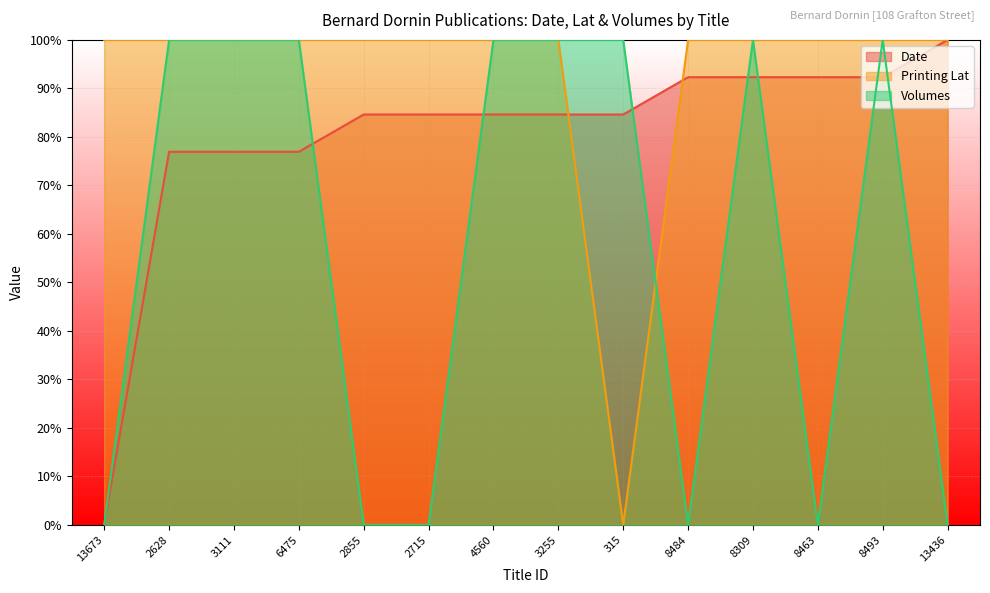

True or false: Volumes has more than 1 points higher than both neighbors.

True